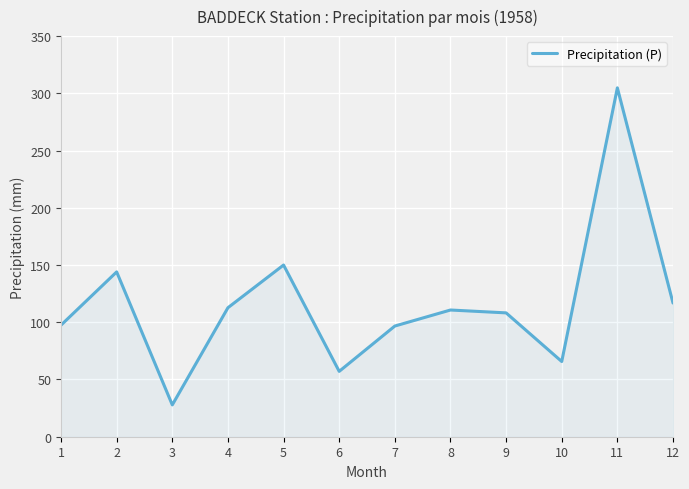

At which label is the value closest to 166?

5